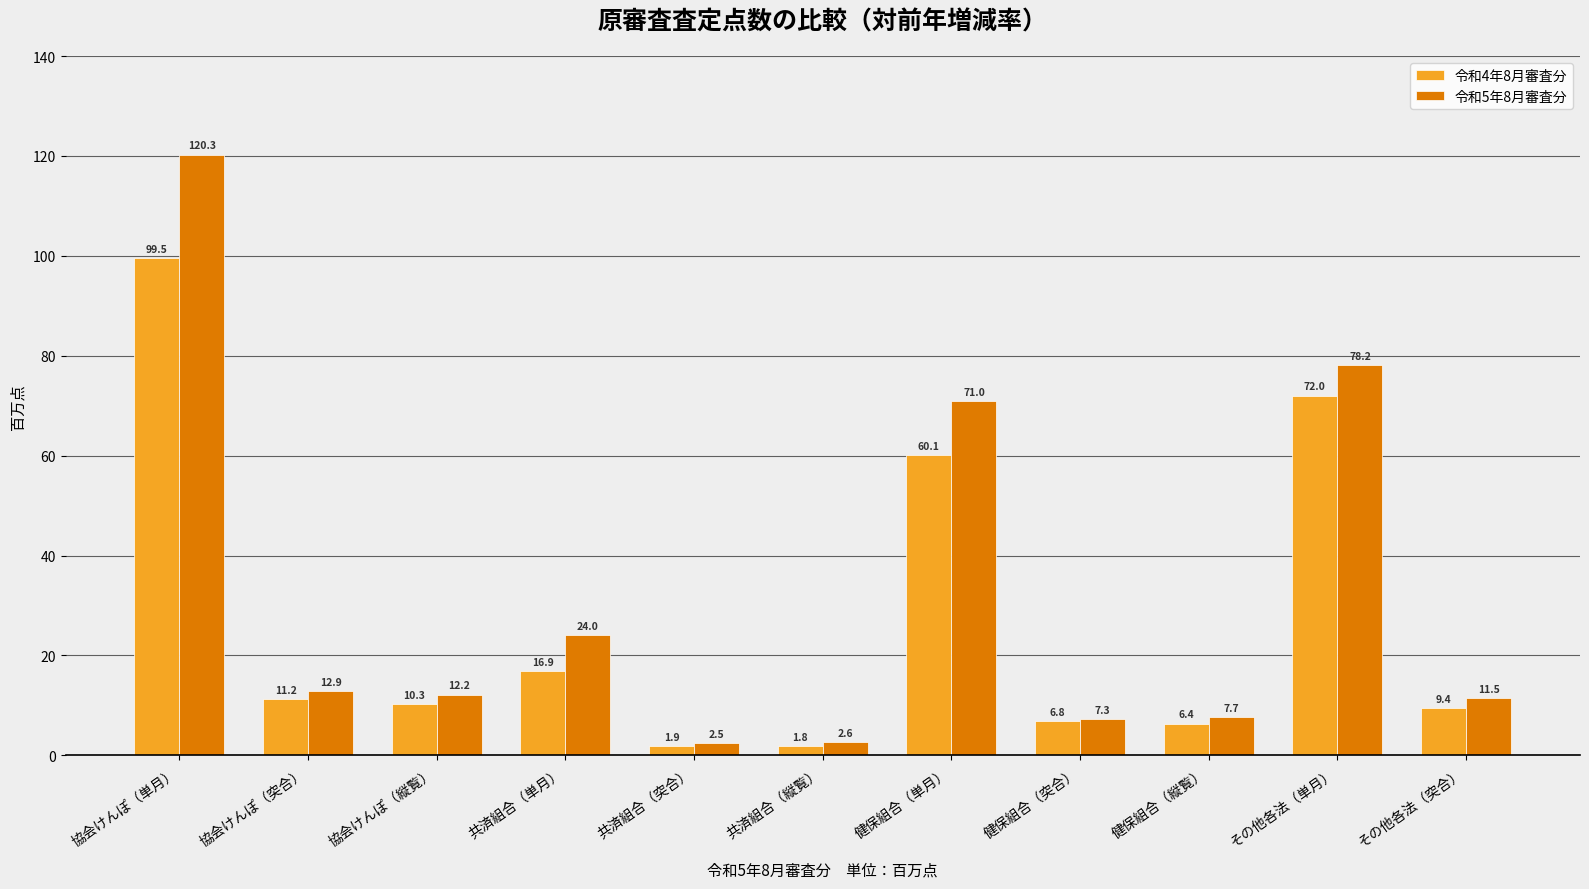

Reading left to right, extract all data points from this chart.

令和4年8月審査分: 99.5	11.2	10.3	16.9	1.9	1.8	60.1	6.8	6.4	72.0	9.4
令和5年8月審査分: 120.3	12.9	12.2	24.0	2.5	2.6	71.0	7.3	7.7	78.2	11.5